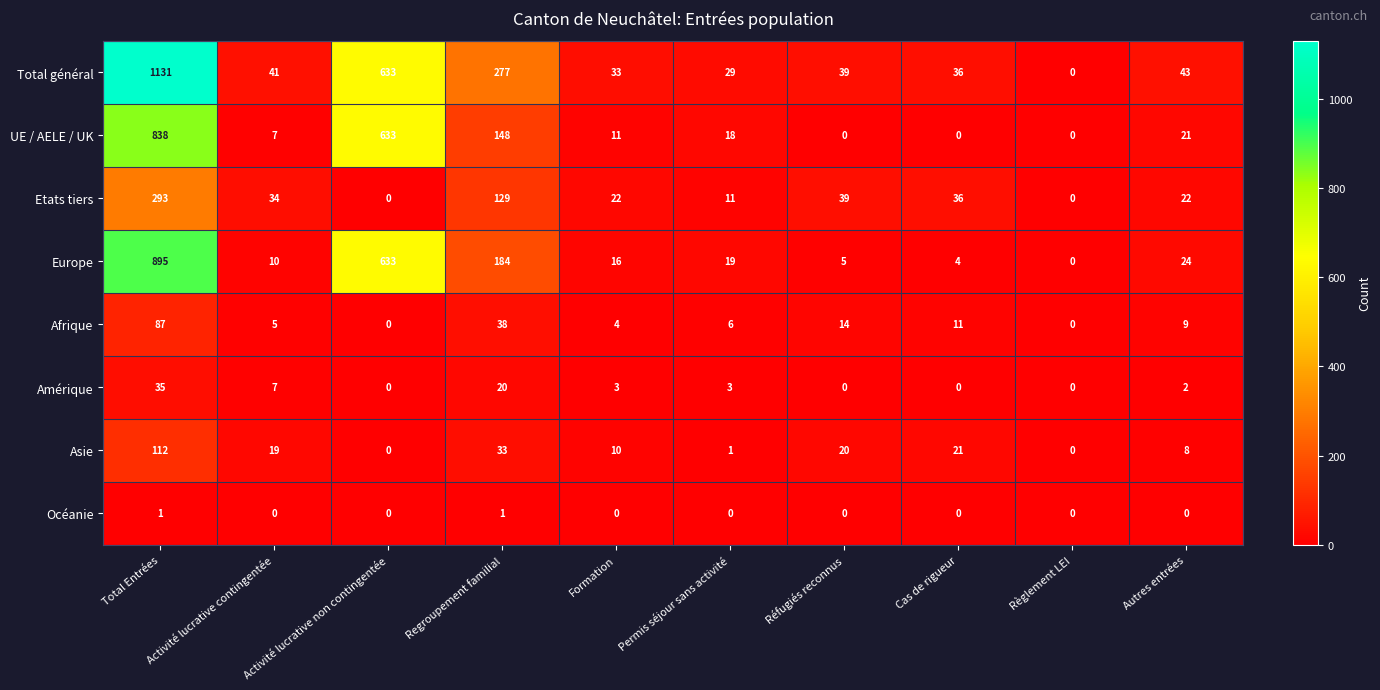

At which category is the sum across all series the highest?

Total Entrées